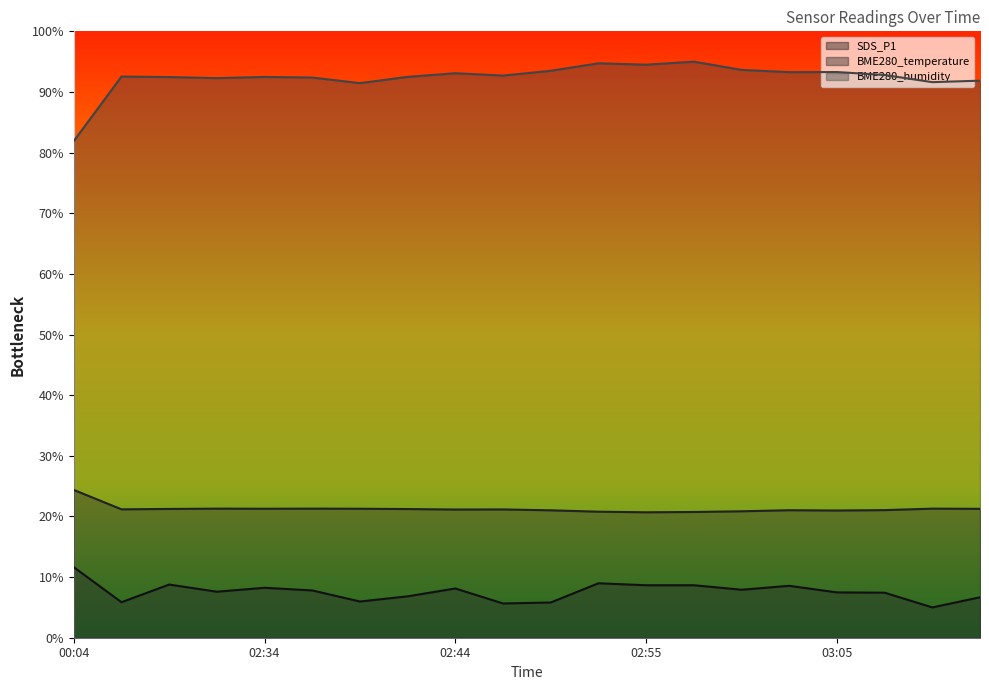

Which category has the highest value across all series?

02:57